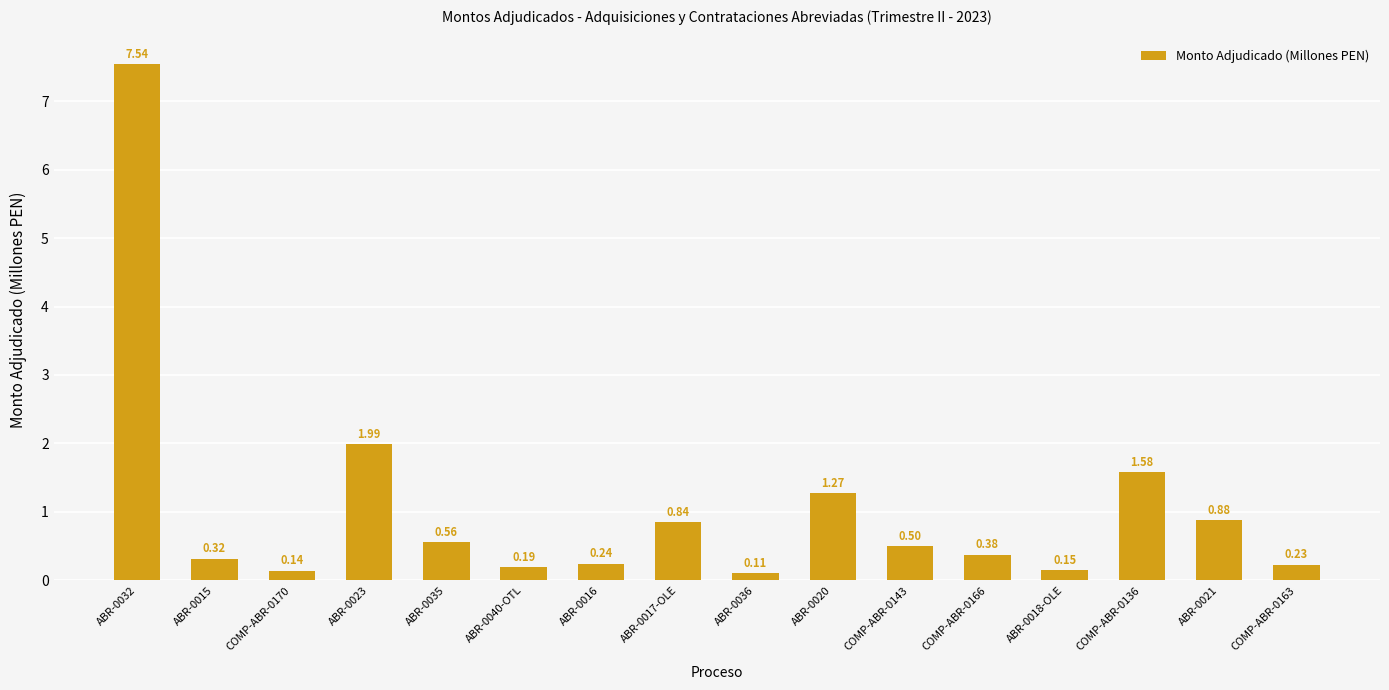

What is the label of the 11th bar from the right?

ABR-0040-OTL